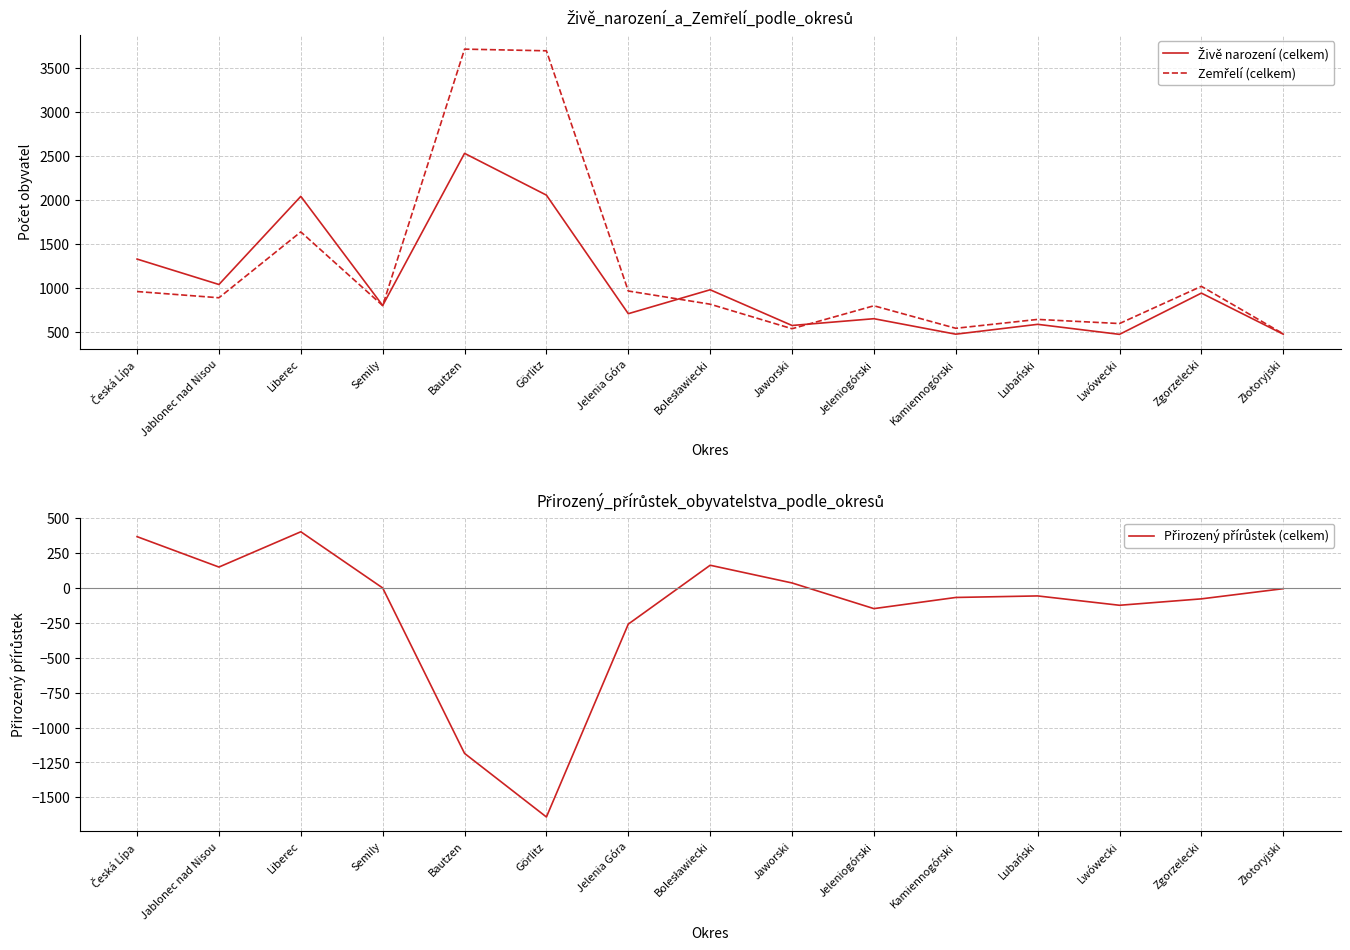

The Živě narození (celkem) series shows 599 at Zgorzelecki. True or false?

False